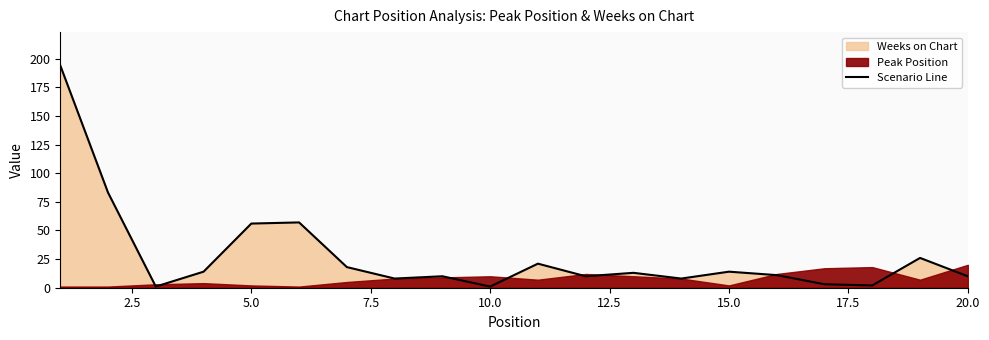

What is the value of the 2nd point from the left?

83